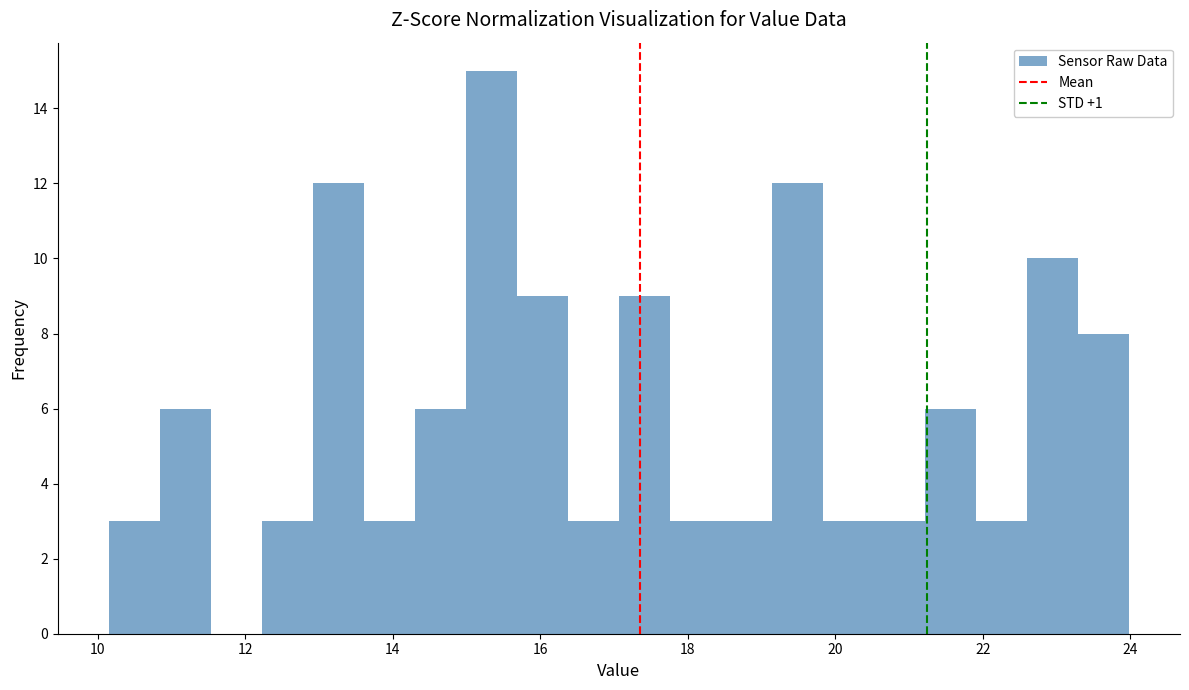

Read against the x-axis, roughly where is the centre of the tallest bar?

15.4